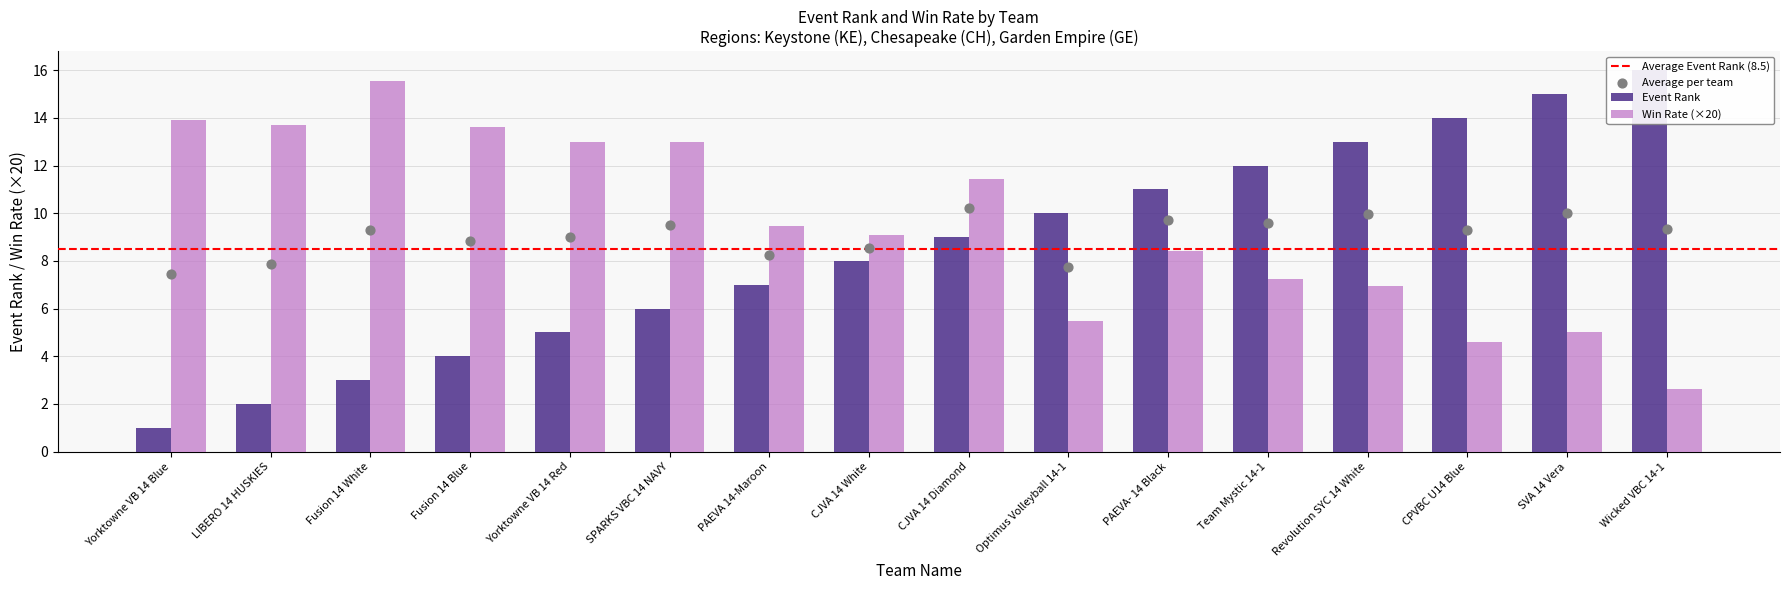

Which series has the largest Y range (max minus min)?

Event Rank